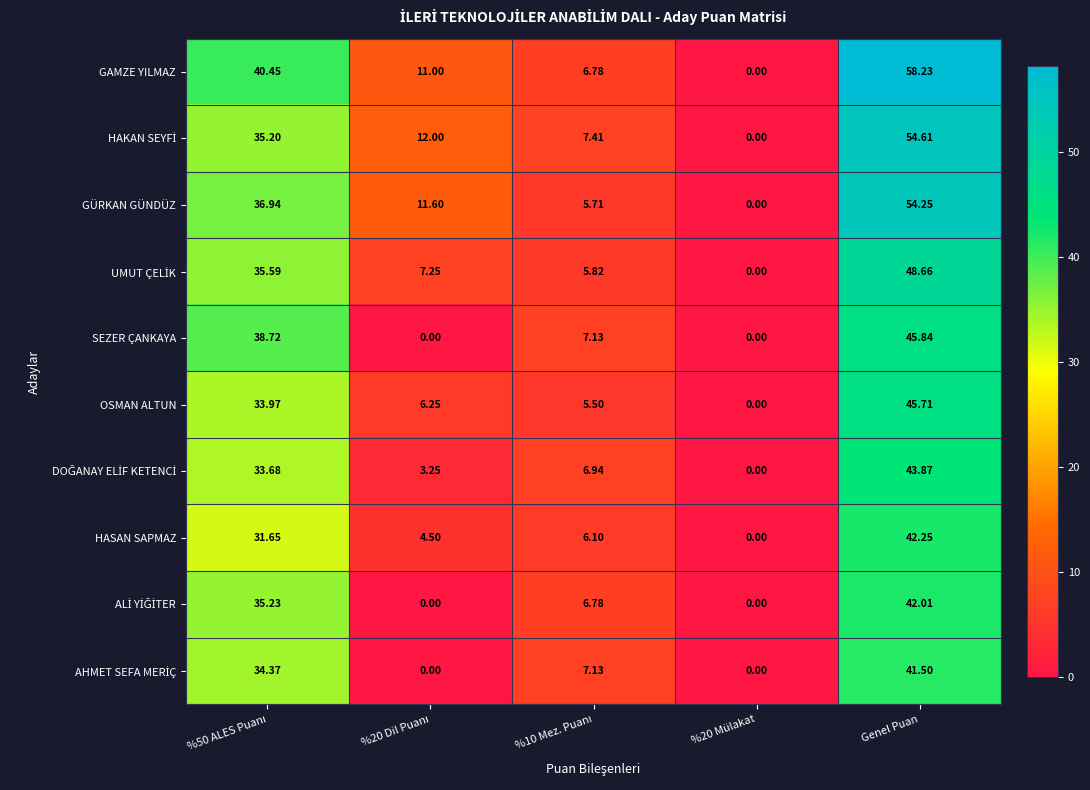

How many values in GAMZE YILMAZ are above zero?

4